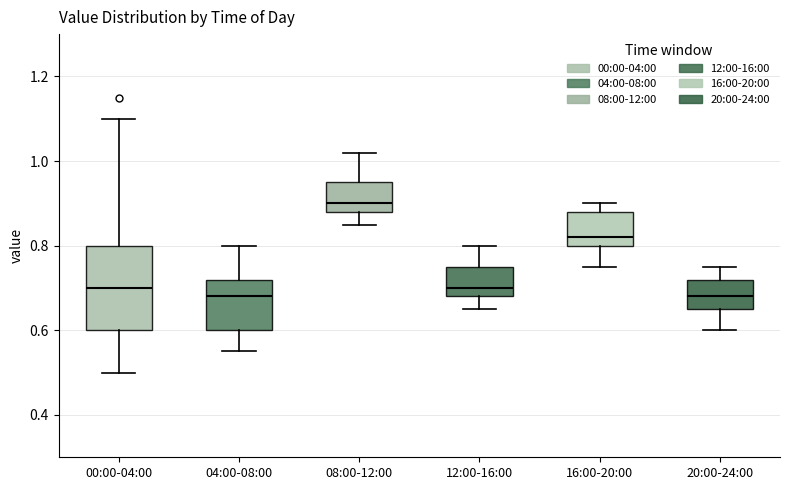

Reading left to right, read every box against the y-axis: the position of its median line, the range the box covers, and the ends of its whiskers. The values are not printed on the chart, so give them approximately, as read against the axis.

00:00-04:00: median 0.70, box 0.60 to 0.80, whiskers 0.50 to 1.10
04:00-08:00: median 0.68, box 0.60 to 0.72, whiskers 0.56 to 0.80
08:00-12:00: median 0.90, box 0.88 to 0.96, whiskers 0.86 to 1.02
12:00-16:00: median 0.70, box 0.68 to 0.76, whiskers 0.66 to 0.80
16:00-20:00: median 0.82, box 0.80 to 0.88, whiskers 0.76 to 0.90
20:00-24:00: median 0.68, box 0.66 to 0.72, whiskers 0.60 to 0.76